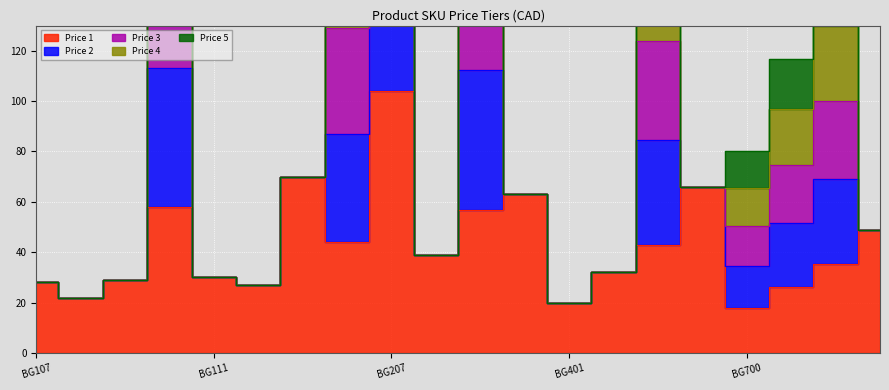

At which label does Price 2 reach its minimum?

BG401